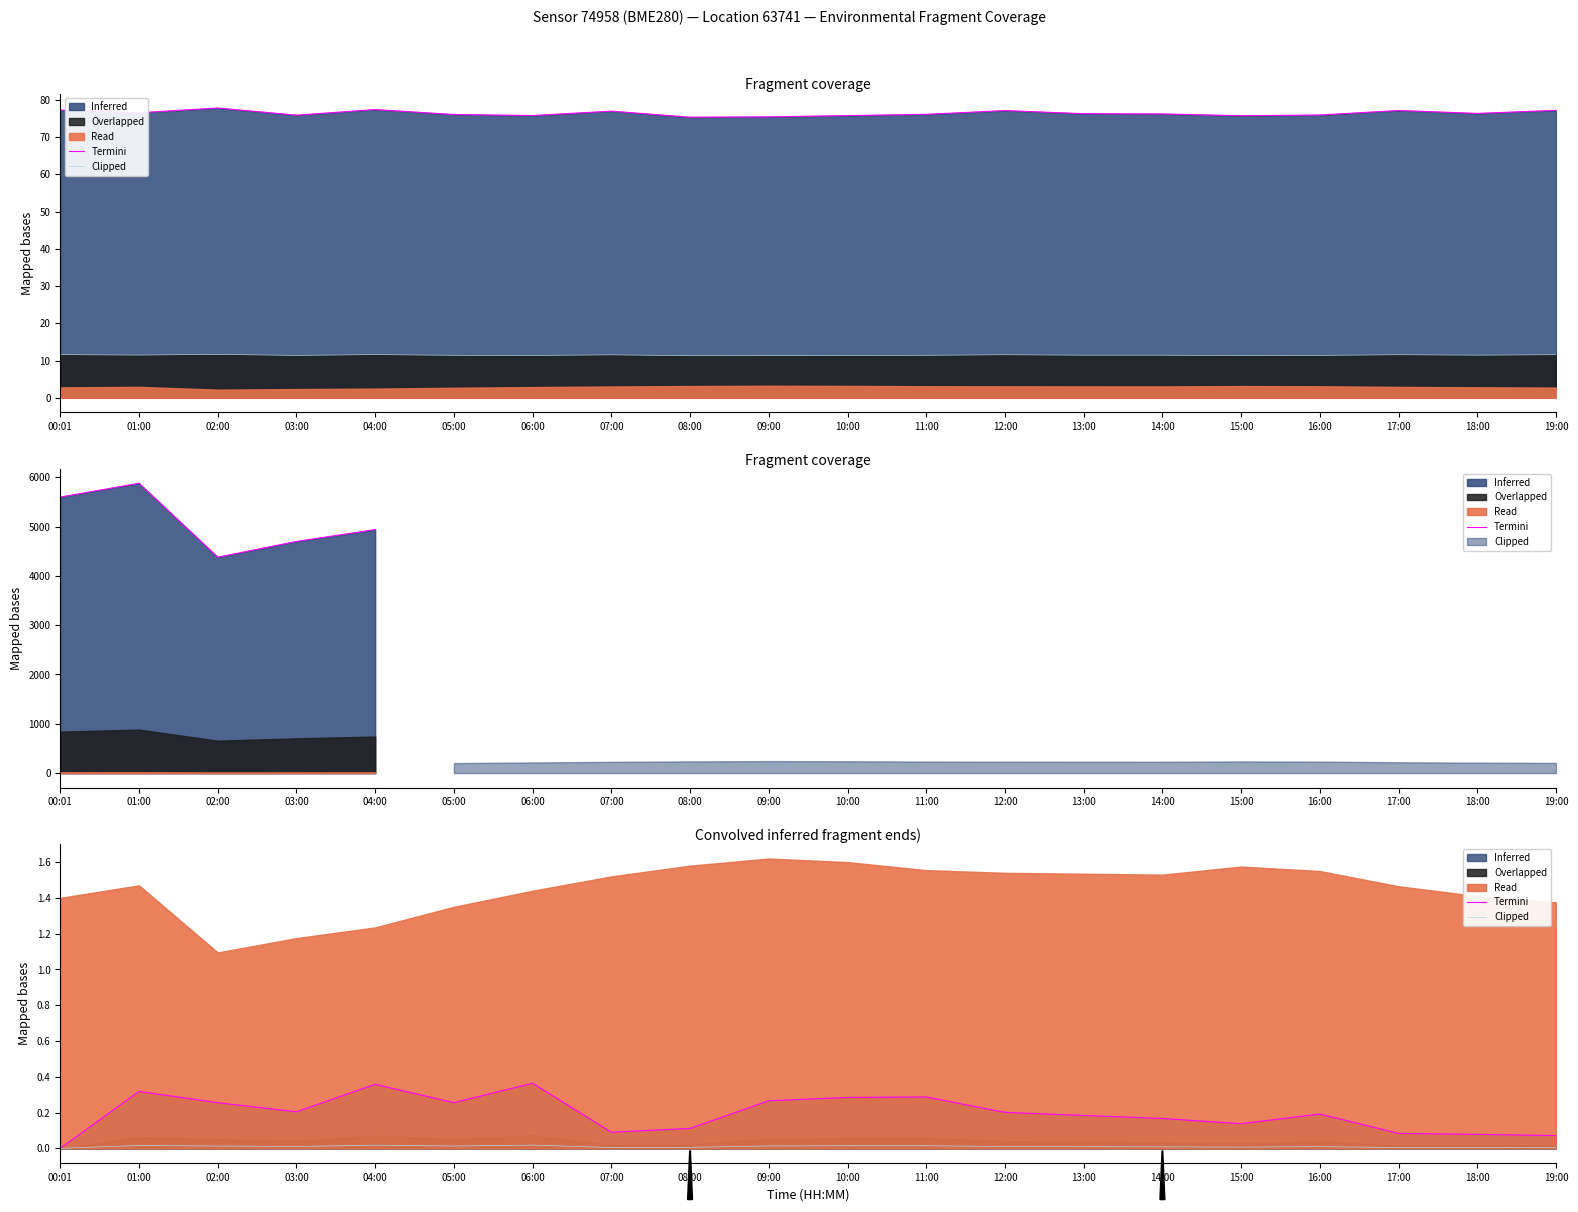

Between 10:00 and 18:00, which series saw the biggest shift?

Termini